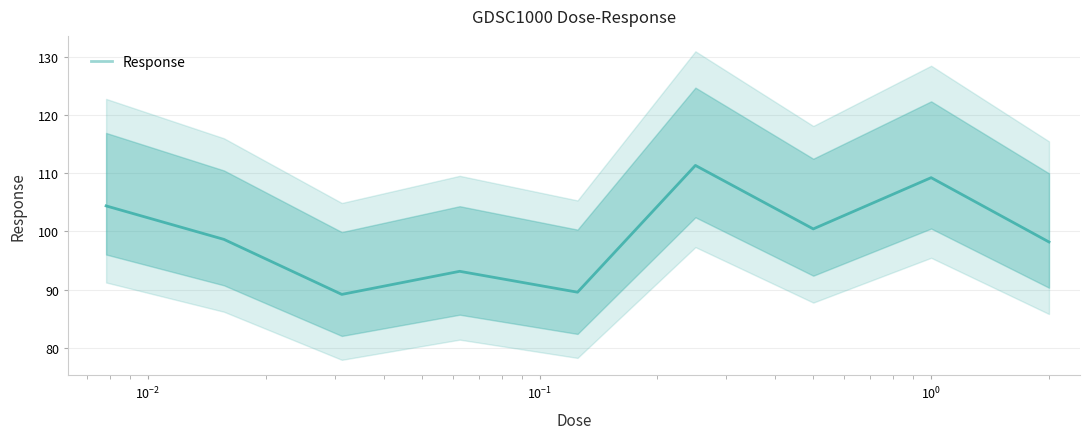

What is the minimum value for Response?

89.2